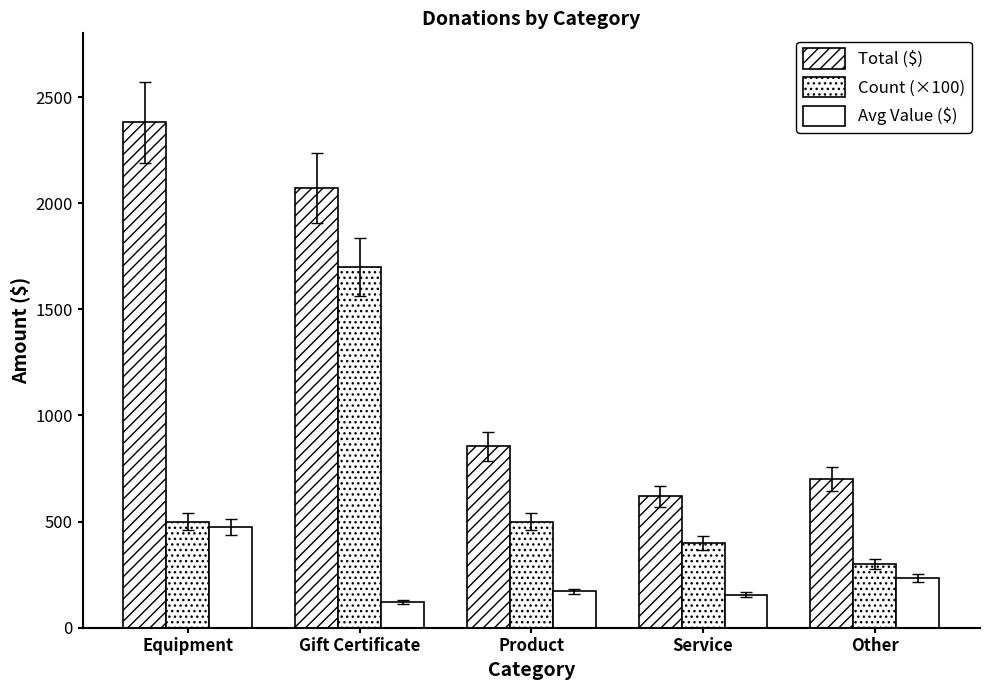

Between Product and Service, which series saw the biggest shift?

Total ($)